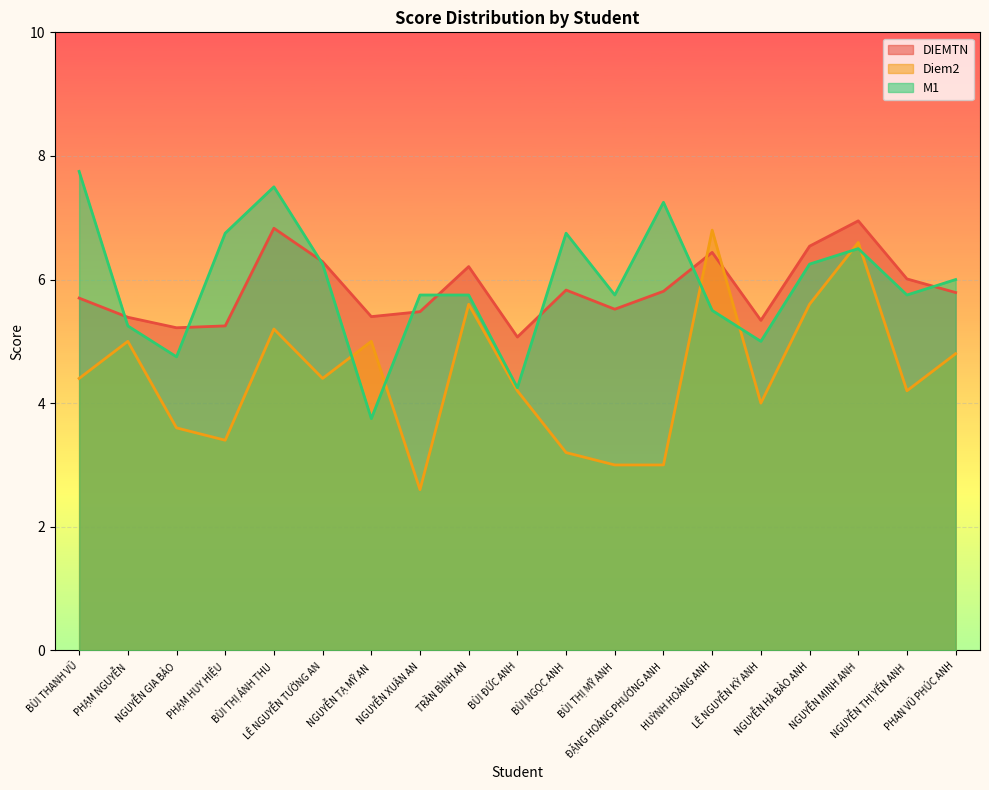

Is the value of DIEMTN at NGUYỄN GIA BẢO greater than the value of M1 at NGUYỄN MINH ANH?

No